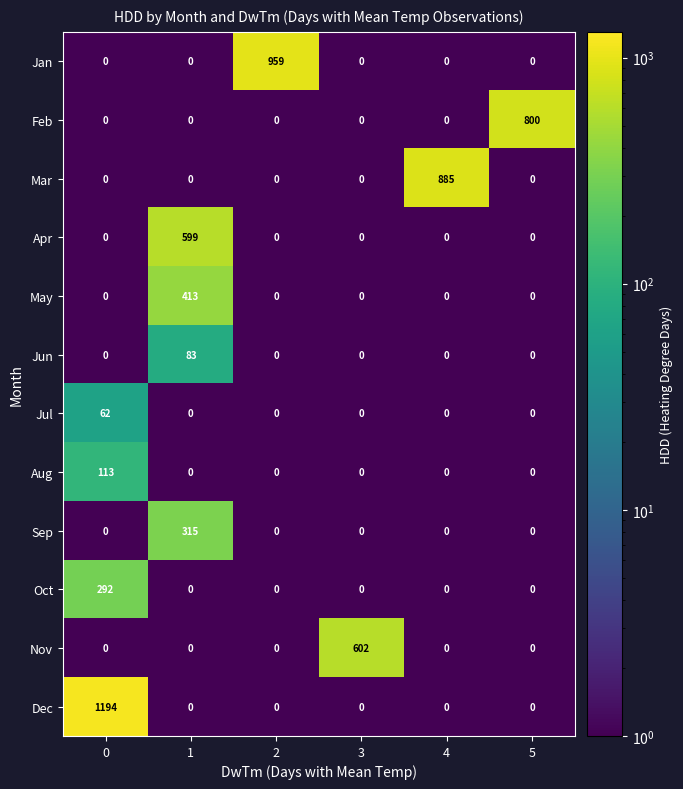

Count the number of categories in the chart.

6